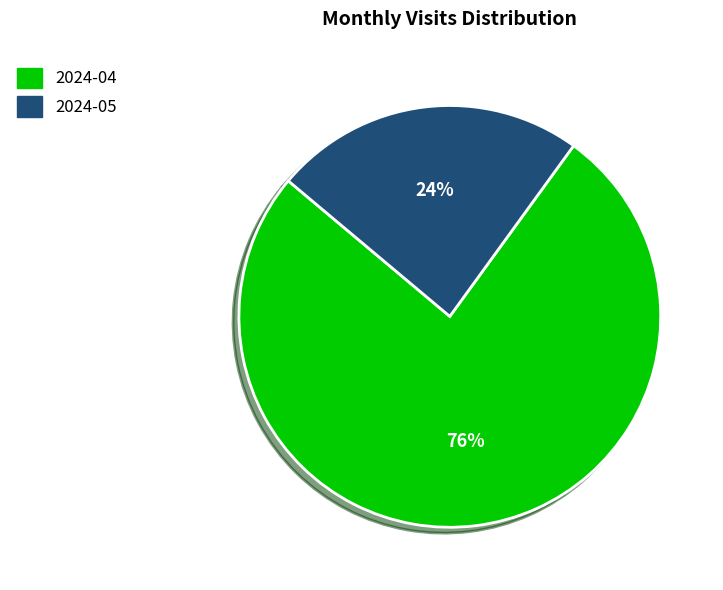

Do 2024-04 and 2024-05 together represent more than half of the pie?

Yes